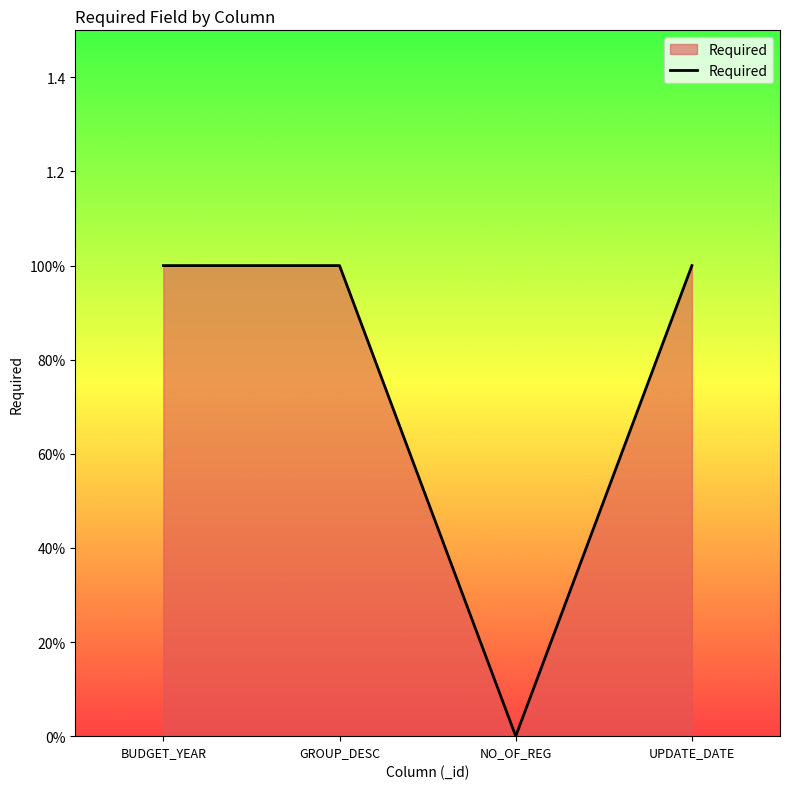

What is the difference between the maximum and minimum values?

1